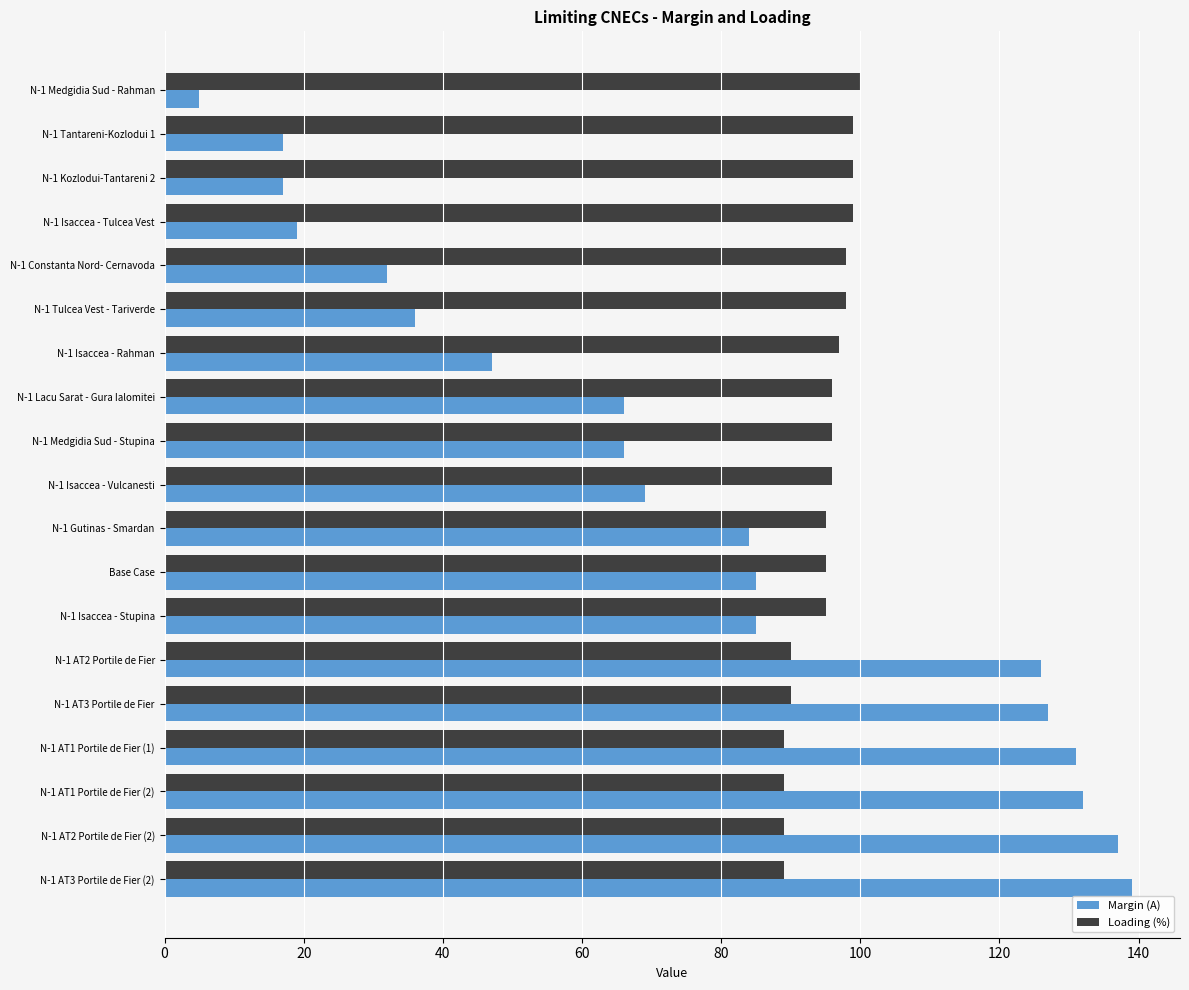

At how many categories does at least one series exceed 65?

19